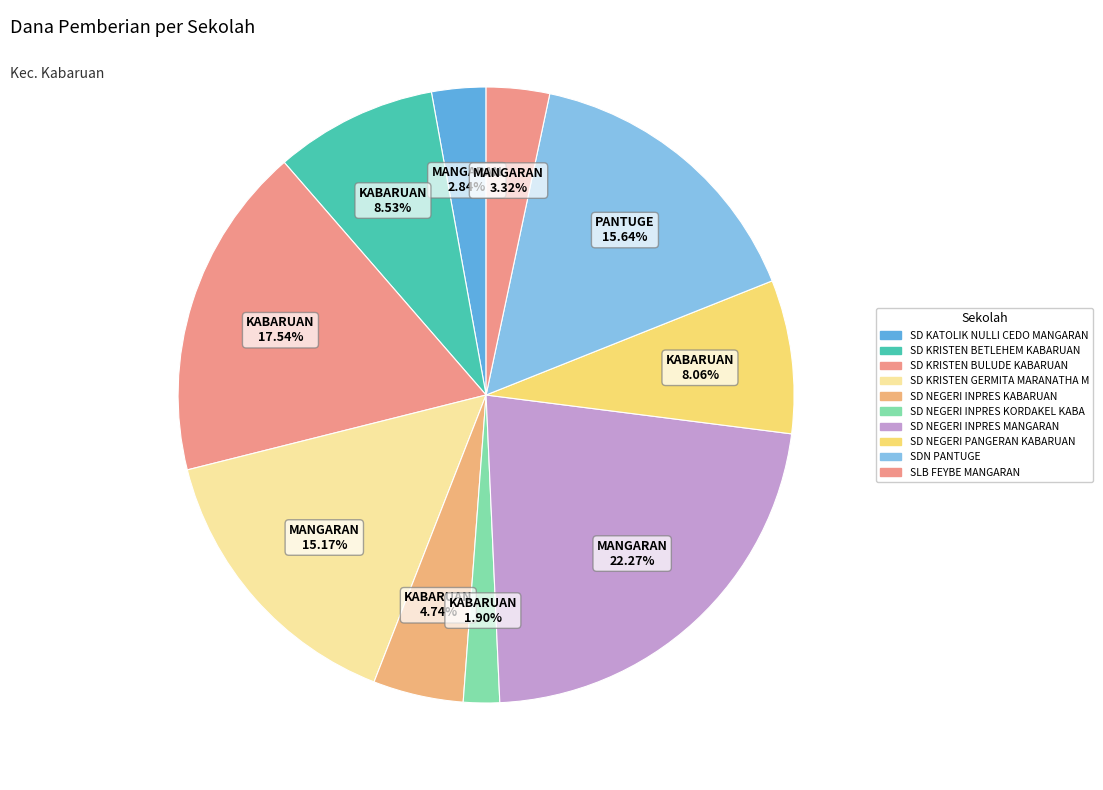

Is there a majority slice in this chart?

No